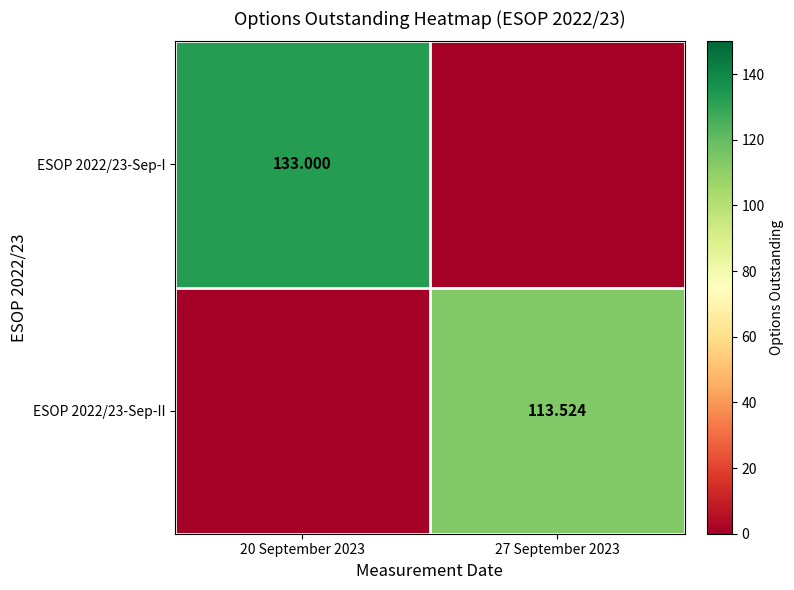

Is the value of ESOP 2022/23-Sep-I at 20 September 2023 greater than the value of ESOP 2022/23-Sep-II at 27 September 2023?

Yes